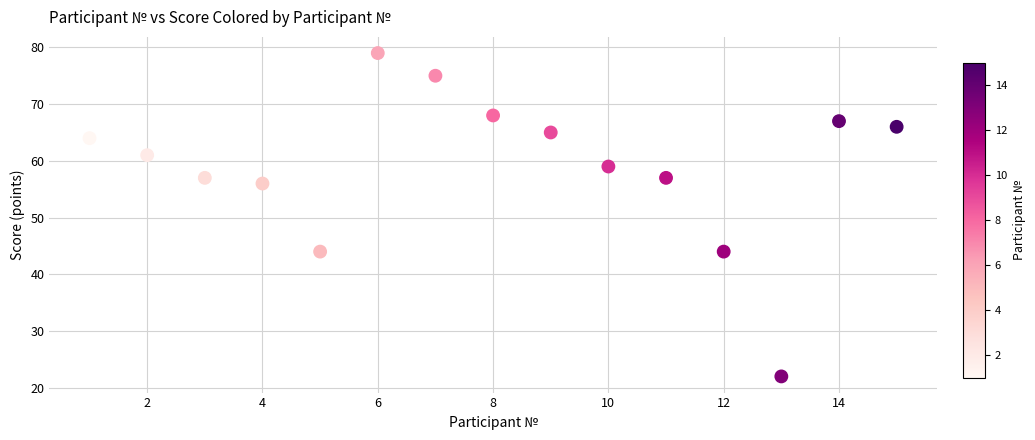

What is the range of X values (max minus min)?

14